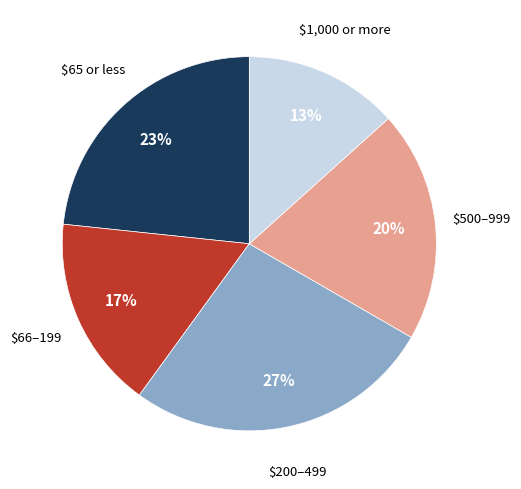

Is there a majority slice in this chart?

No